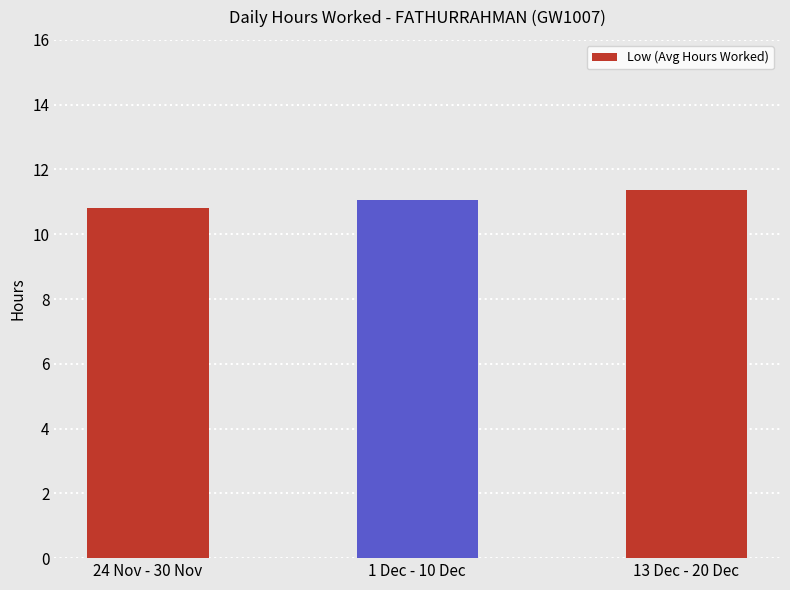

True or false: the data shows 11.4 at 13 Dec - 20 Dec.

True